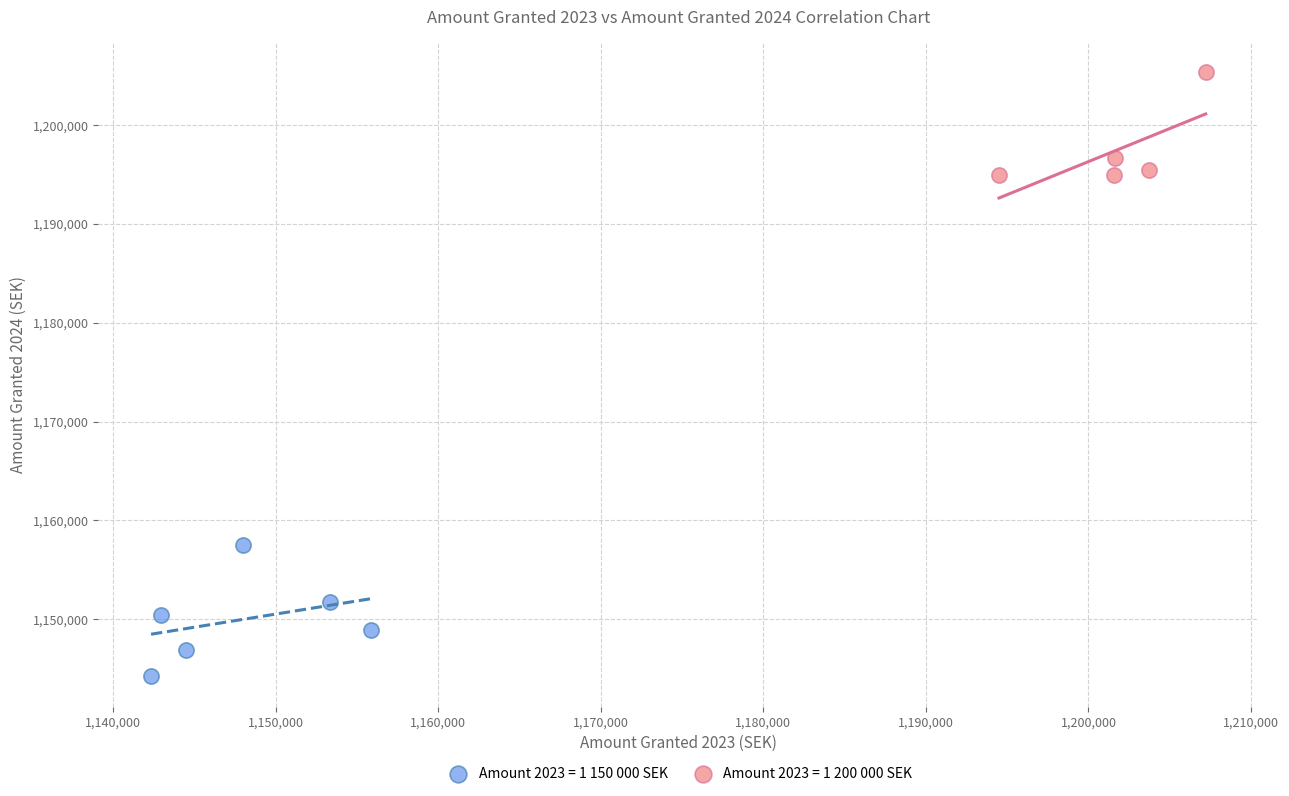

Which series contains the highest Y value?

Amount 2023 = 1 200 000 SEK